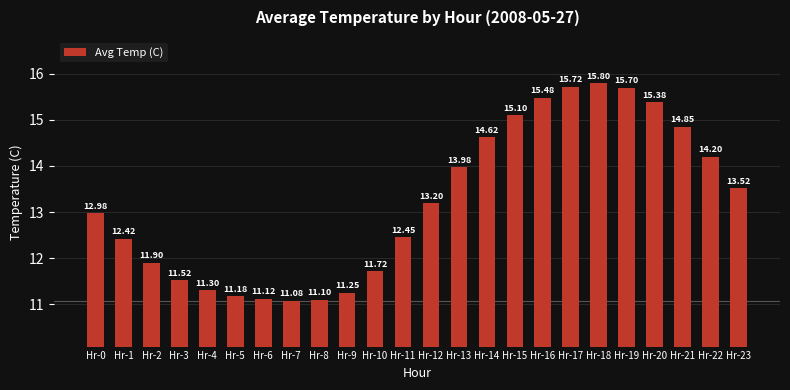

What is the difference between the maximum and minimum values?

4.7